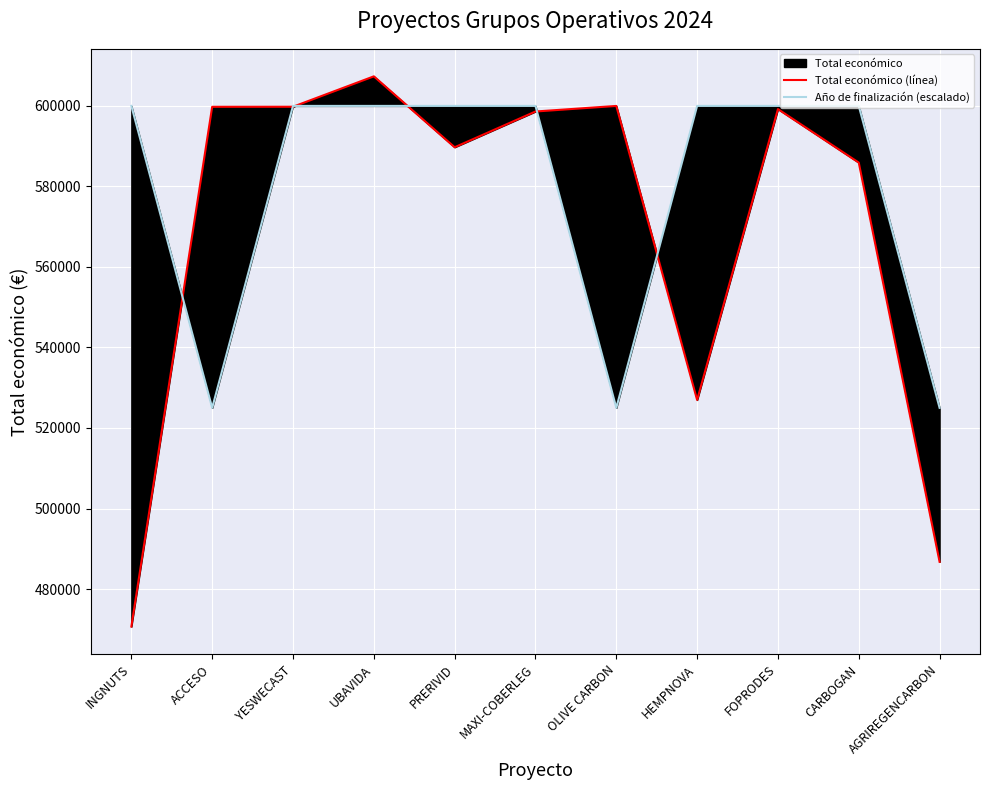

True or false: Total económico (línea) has more than 0 points higher than both neighbors.

True